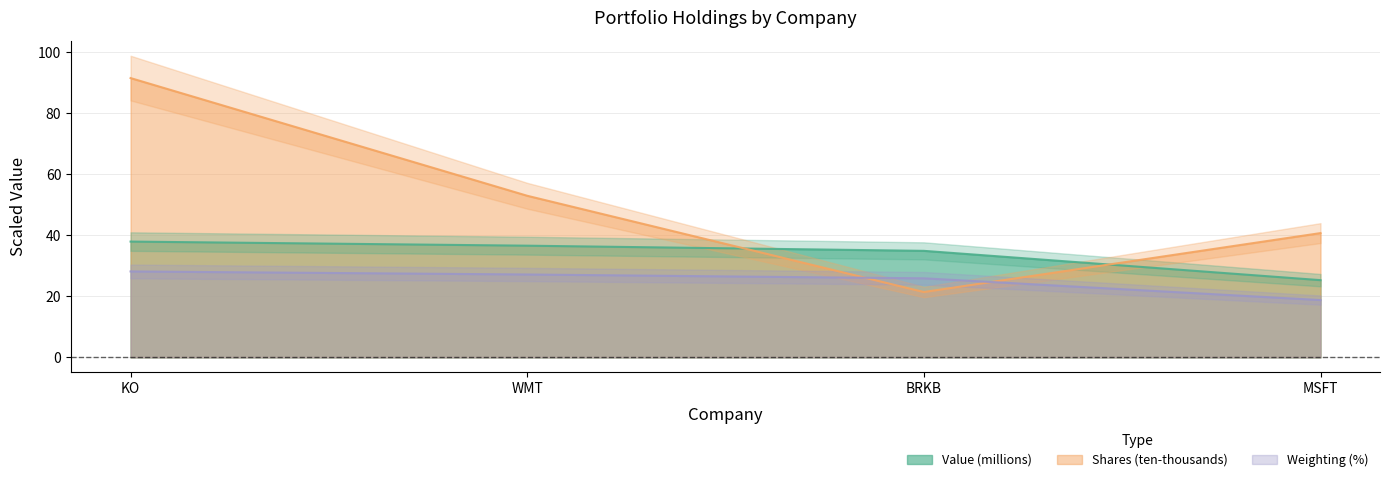

Reading left to right, what are all the values shown in this chart?

Value: KO=37.9	WMT=36.6	BRKB=34.9	MSFT=25.3
Shares or principal amount: KO=91.5	WMT=53.0	BRKB=21.4	MSFT=40.7
Weighting: KO=28.2	WMT=27.2	BRKB=25.9	MSFT=18.8